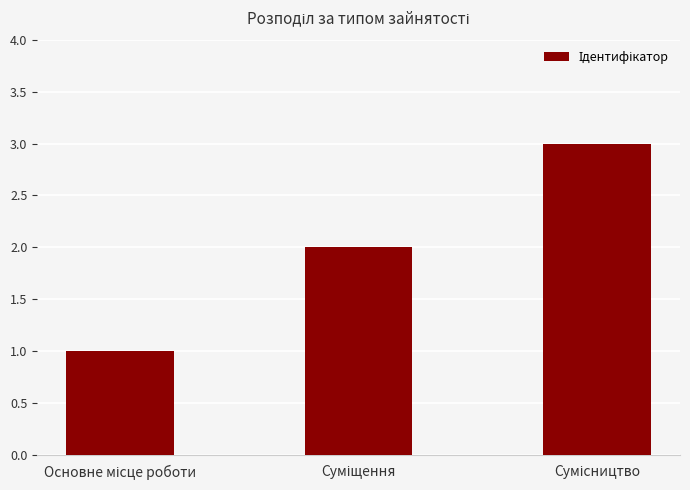

What is the greatest value displayed?

3